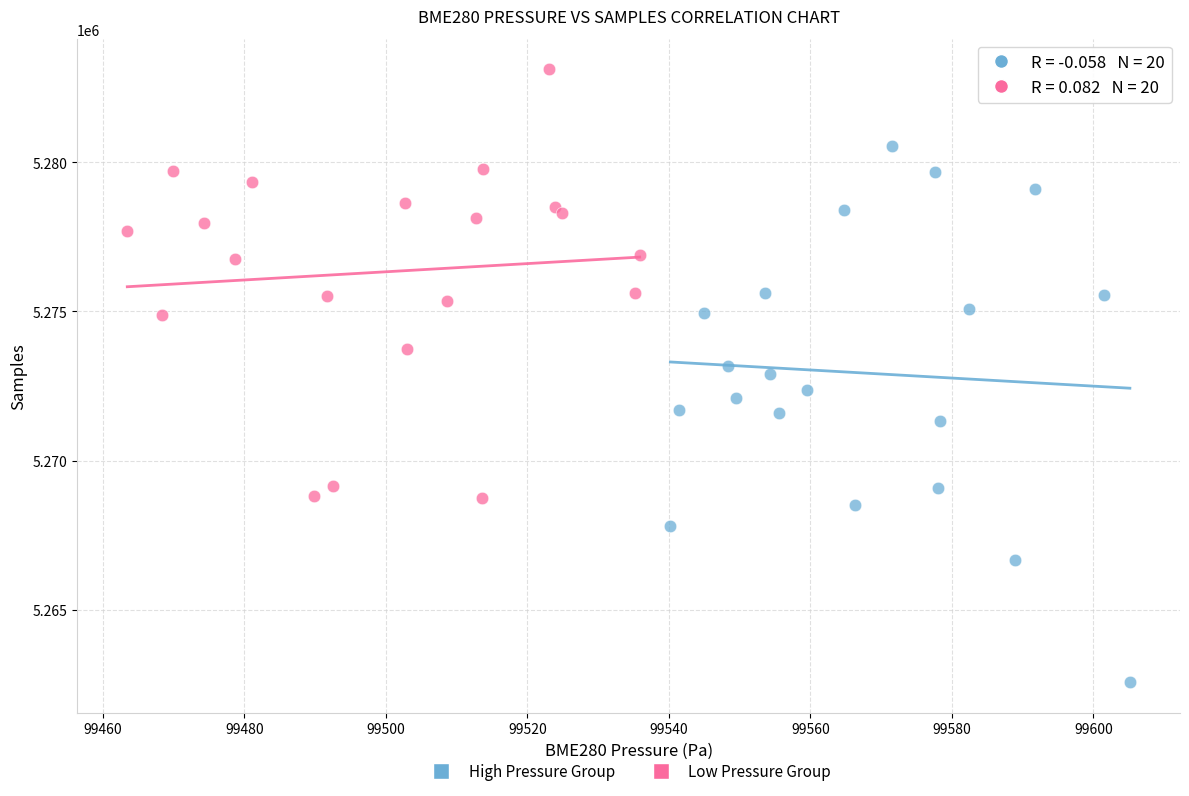

Which series contains the lowest Y value?

High Pressure Group